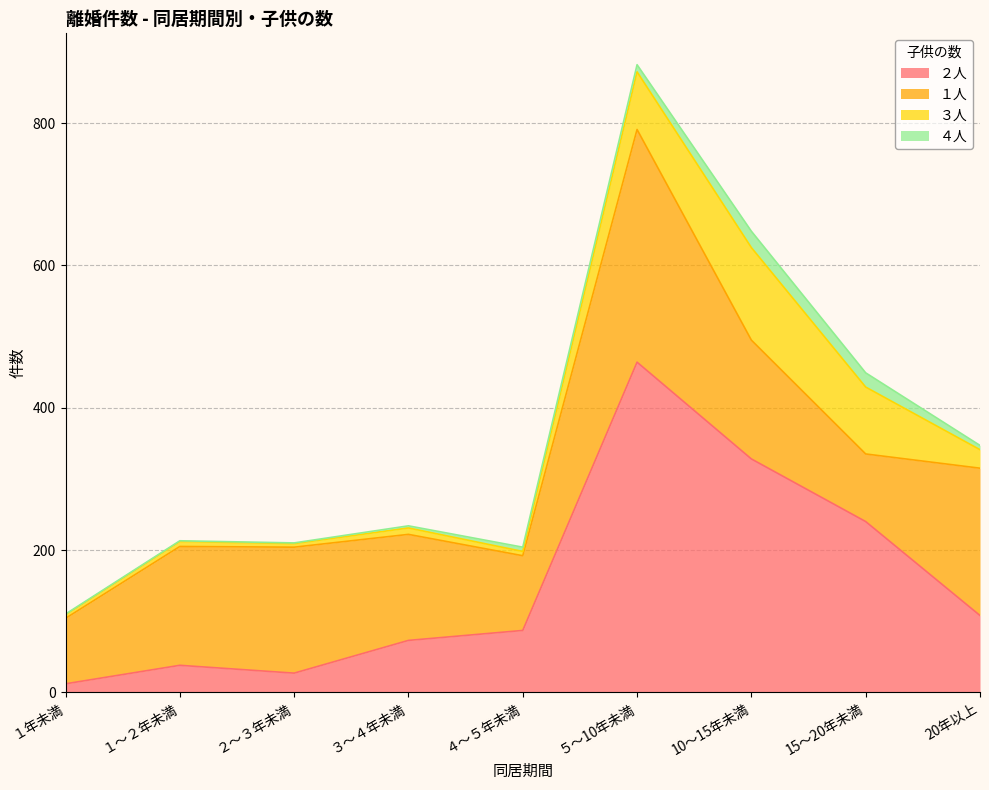

Reading right to left, what are all the values shown in this chart?

２人: 20年以上=108	15～20年未満=240	10～15年未満=328	５～10年未満=464	４～５年未満=87	３～４年未満=73	２～３年未満=27	１～２年未満=38	１年未満=12
１人: 20年以上=207	15～20年未満=95	10～15年未満=167	５～10年未満=327	４～５年未満=105	３～４年未満=149	２～３年未満=177	１～２年未満=167	１年未満=92
３人: 20年以上=26	15～20年未満=94	10～15年未満=130	５～10年未満=81	４～５年未満=6	３～４年未満=9	２～３年未満=5	１～２年未満=7	１年未満=5
４人: 20年以上=6	15～20年未満=20	10～15年未満=23	５～10年未満=10	４～５年未満=6	３～４年未満=3	２～３年未満=1	１～２年未満=1	１年未満=1